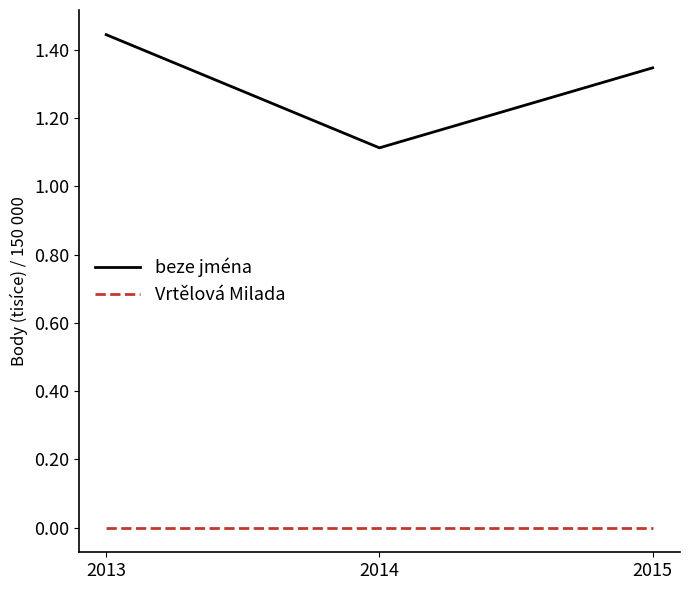

List the series in order of their overall mean, lowest first.

Vrtělová Milada, beze jména